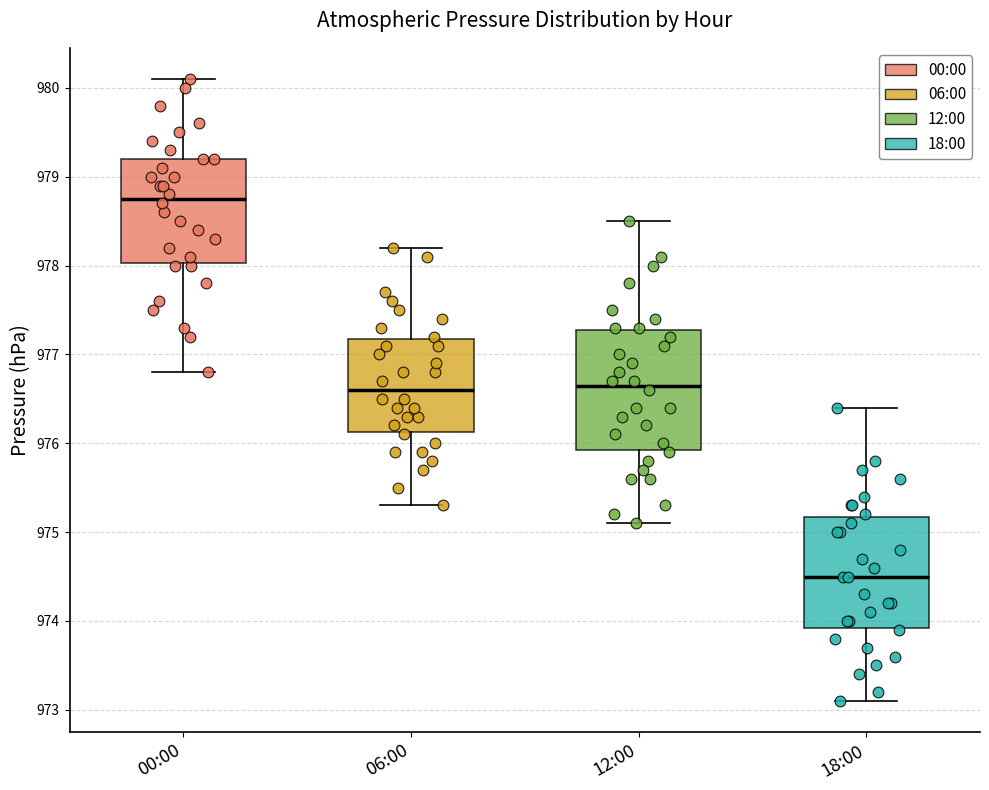

Which box has the highest median line?

00:00